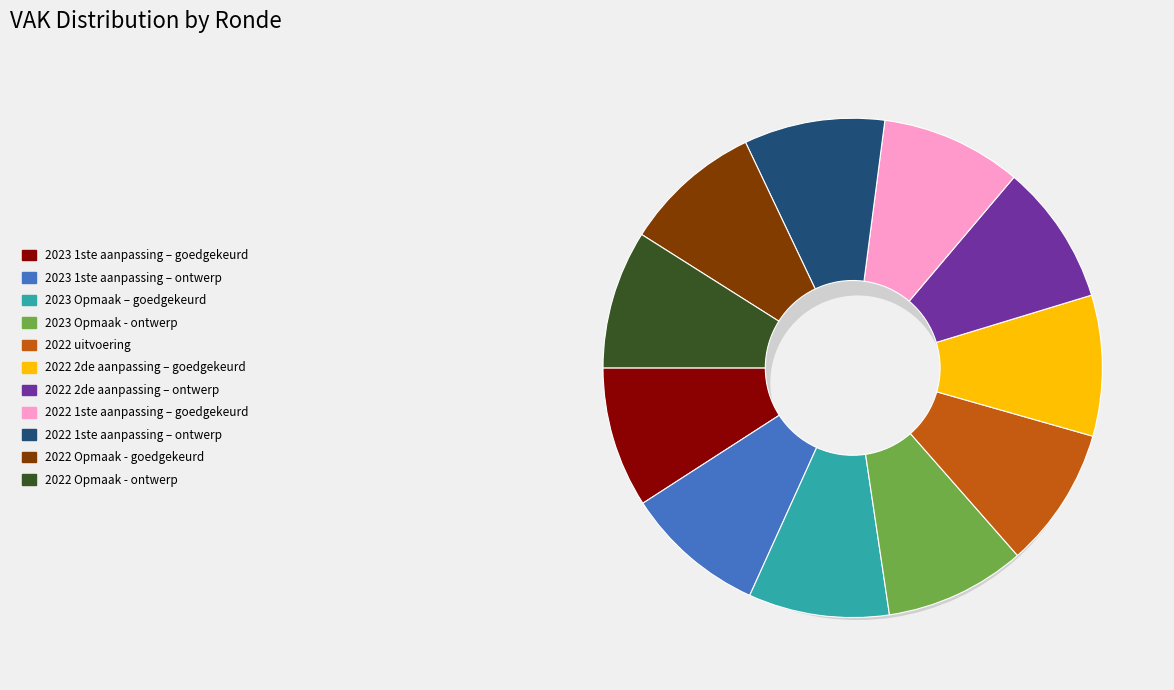

Which category has the smallest portion of the pie?

2022 Opmaak - goedgekeurd